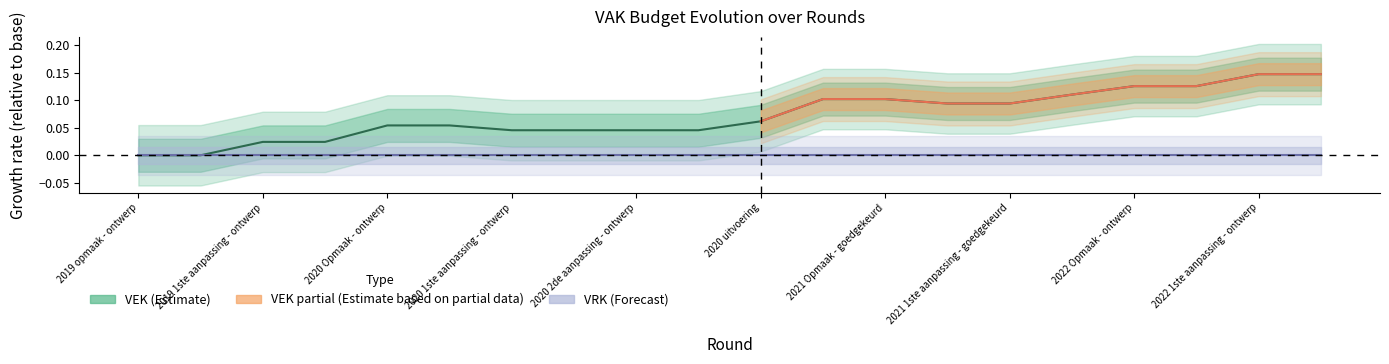

What is the difference between the maximum and minimum values?

0.1